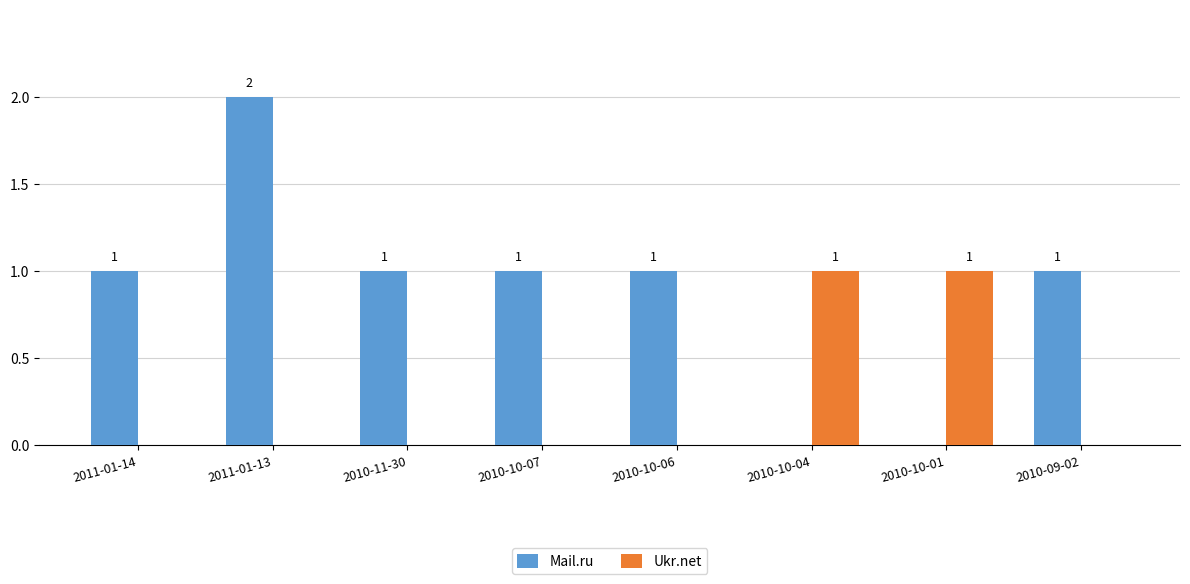

What is the sum of all Mail.ru values?

7